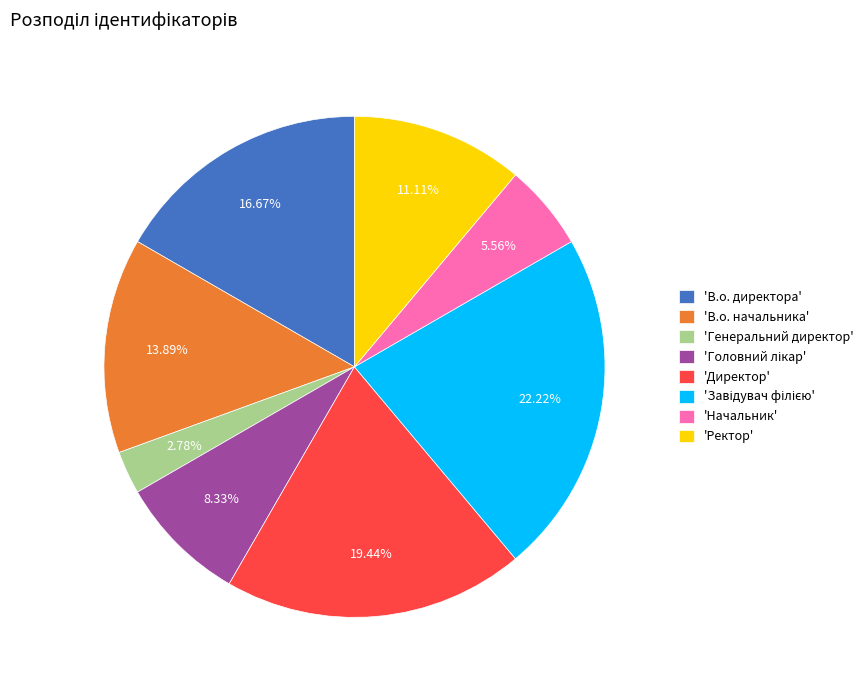

Which slice is the smallest?

'Генеральний директор'